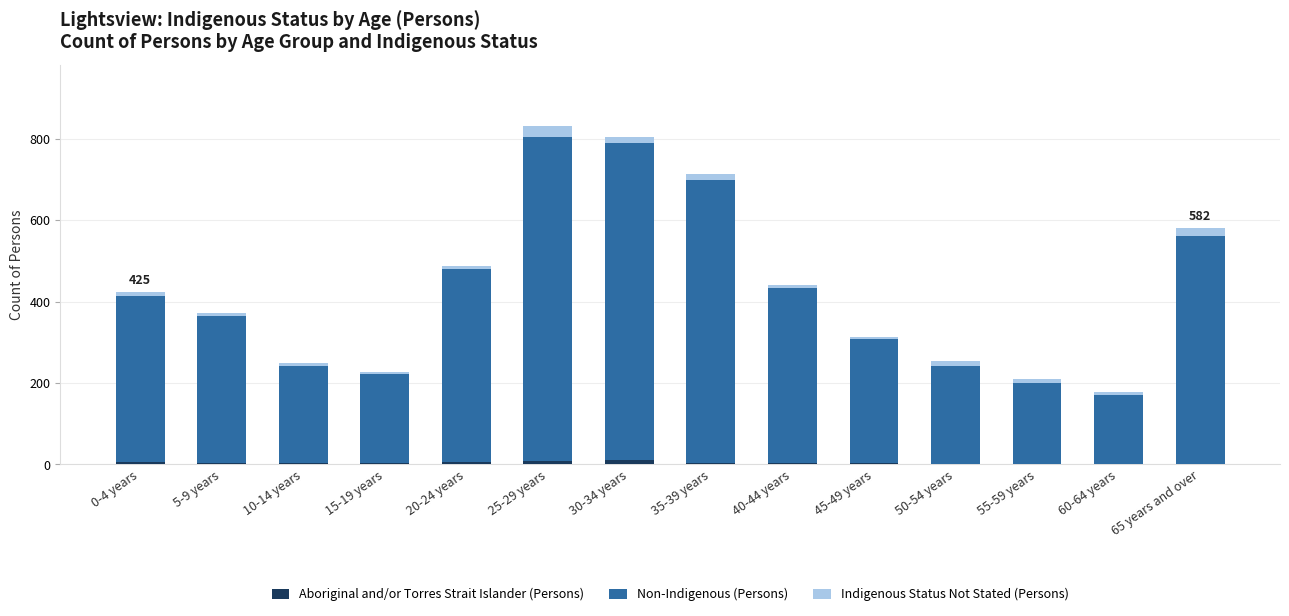

What are all the series names shown in the legend?

Aboriginal and/or Torres Strait Islander (Persons), Non-Indigenous (Persons), Indigenous Status Not Stated (Persons)